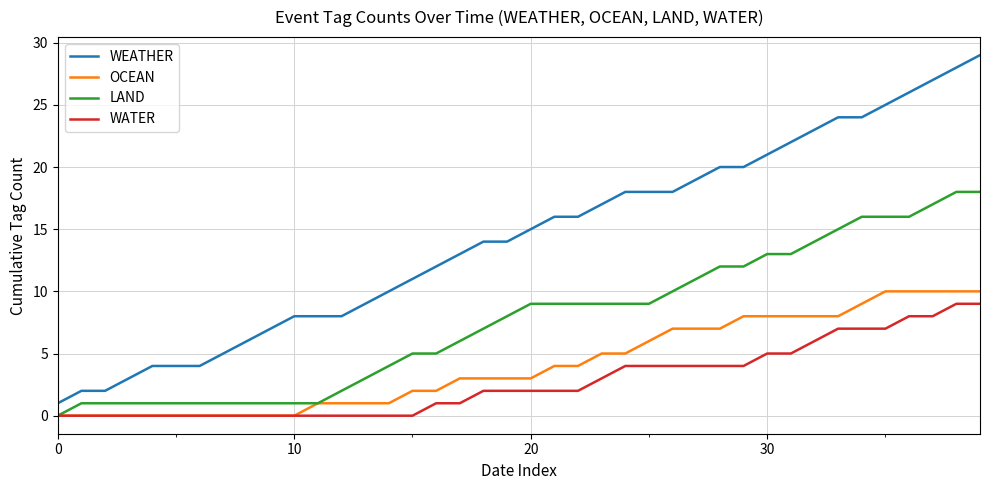

How many distinct data groups are displayed?

4